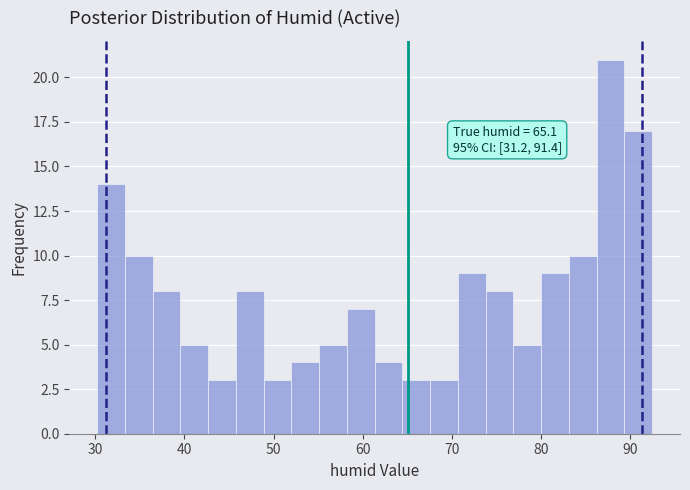

Read against the x-axis, roughly where is the centre of the tallest bar?

88